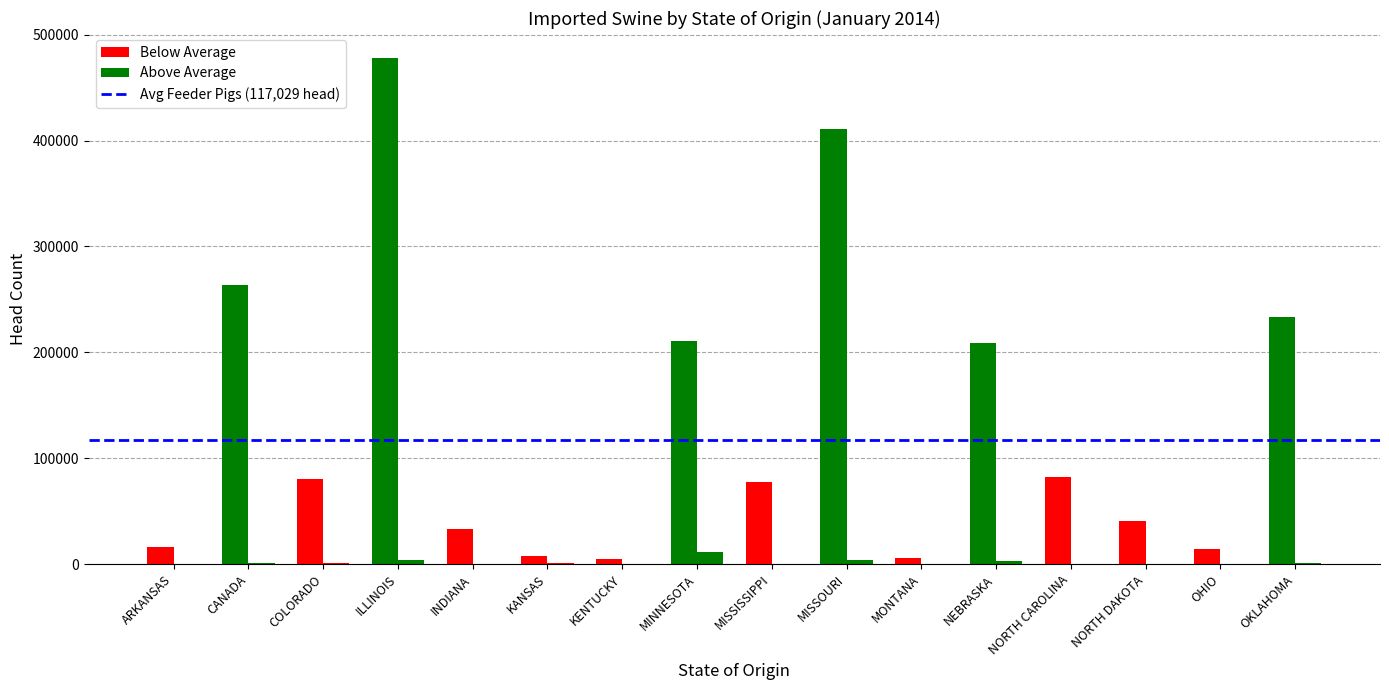

Count the number of data series in this chart.

2